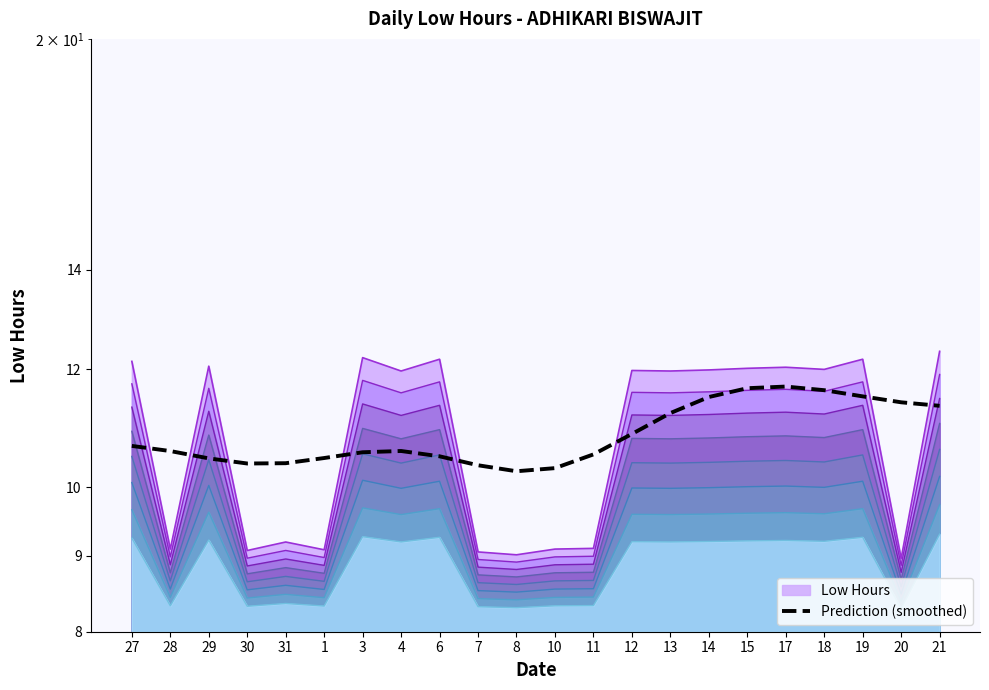

What is the value of the 15th point from the left?

11.2